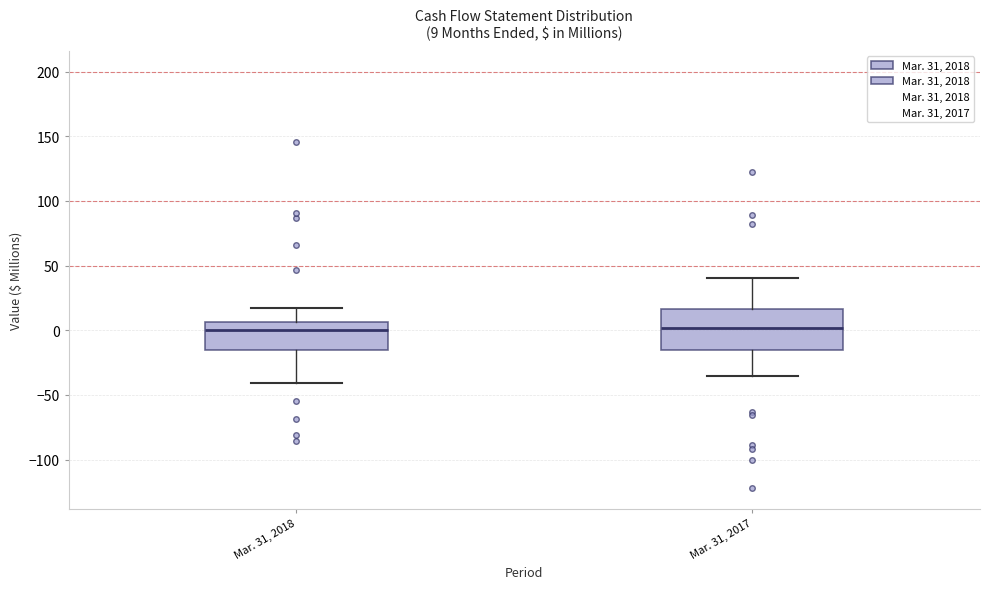

Which box is the tallest, from its lower edge to its upper edge?

Mar. 31, 2017